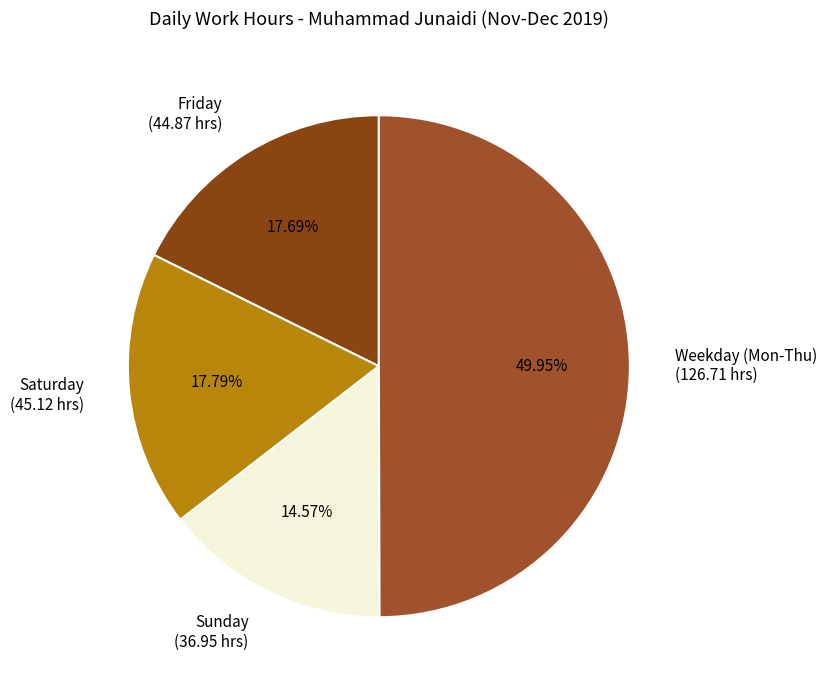

Which category has the biggest portion of the pie?

Weekday (Mon-Thu) (126.71 hrs)